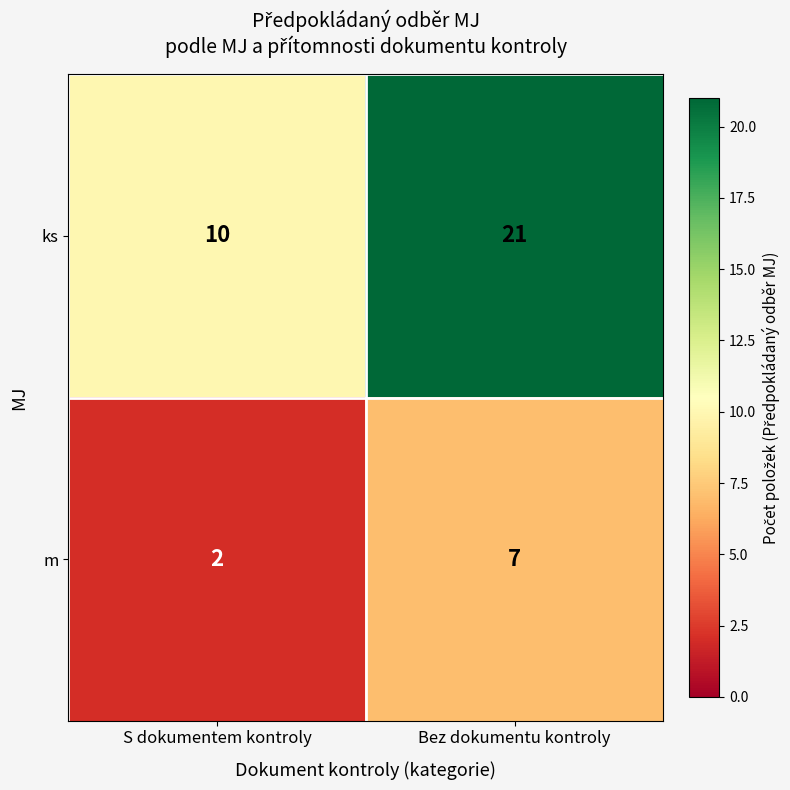

Reading left to right, transcribe all the data shown in this chart.

ks: S dokumentem kontroly=10	Bez dokumentu kontroly=21
m: S dokumentem kontroly=2	Bez dokumentu kontroly=7